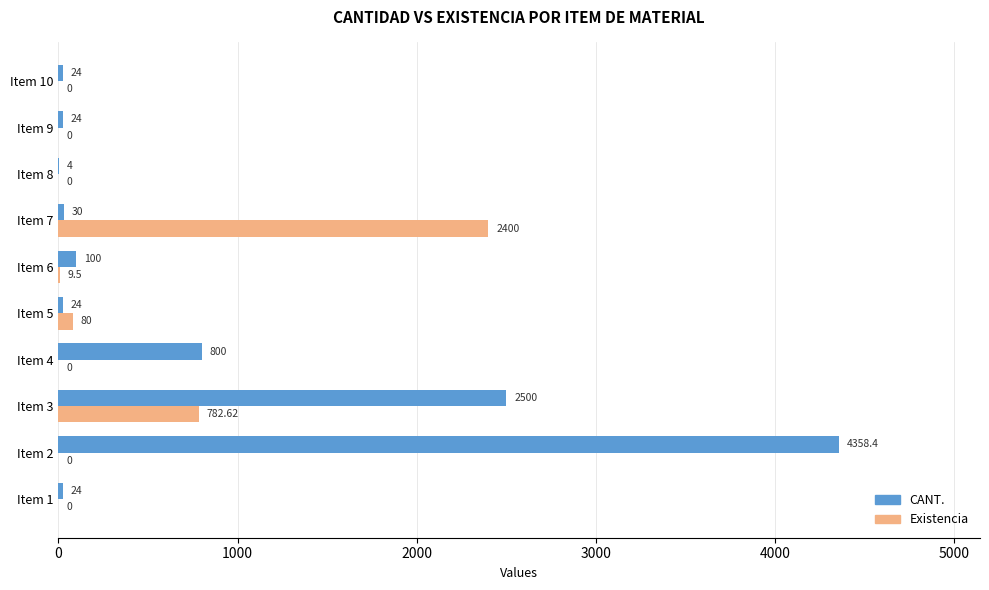

Between Item 2 and Item 9, which series saw the biggest shift?

CANT.